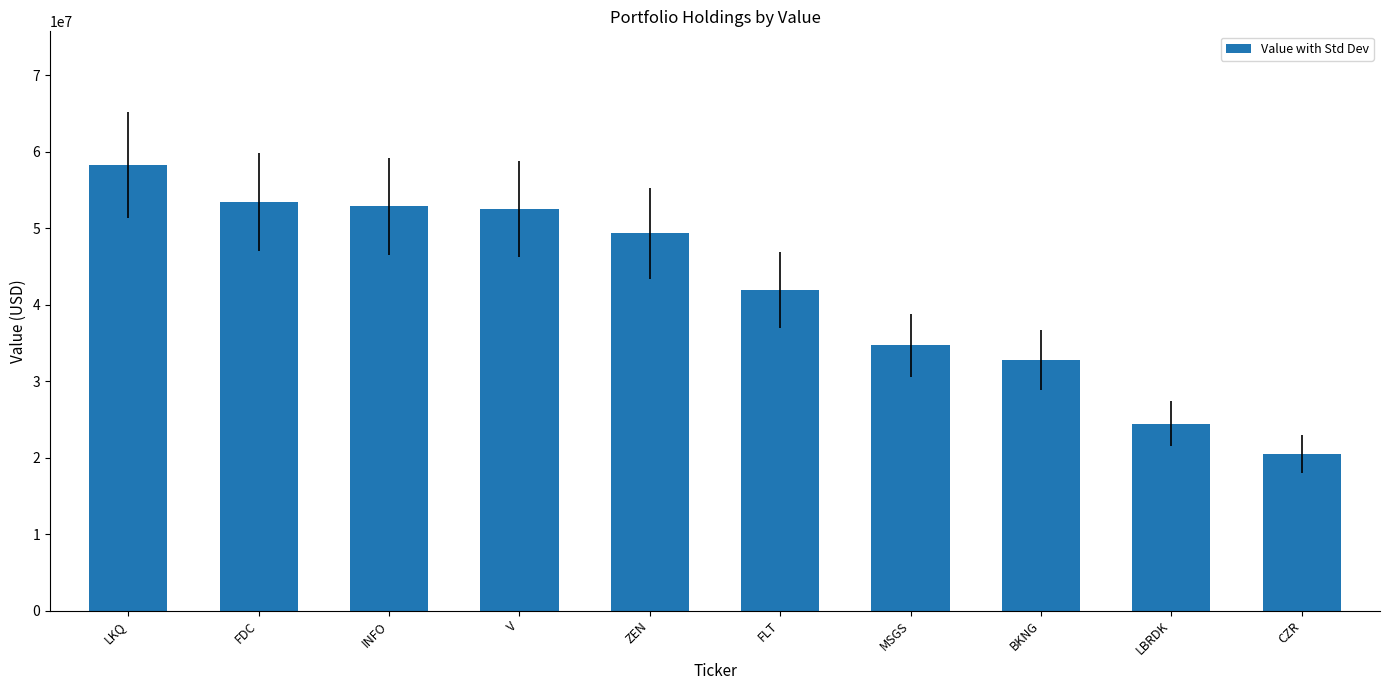

At which category does the chart reach its minimum across all series?

CZR